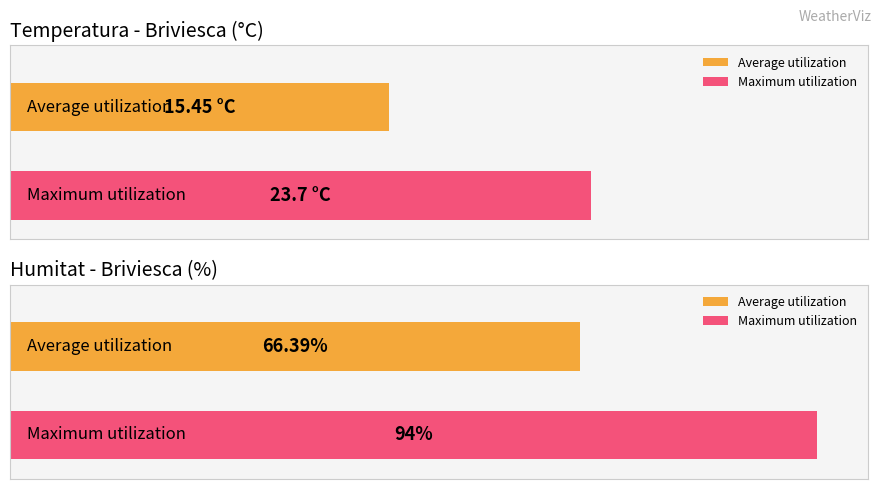

At 05:00, list the series in order from largest to smallest.

Humitat (%), Temperatura (C)